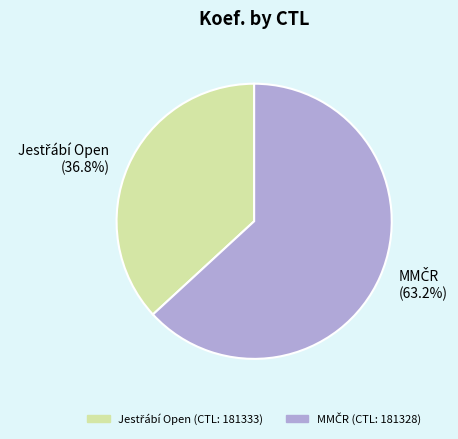

Is there any slice that represents more than half of the pie?

Yes